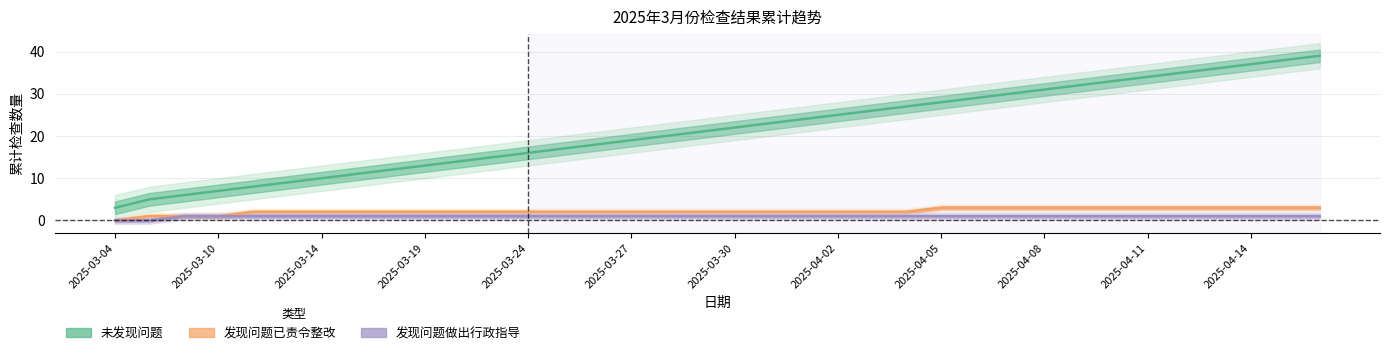

How many data points in 发现问题已责令整改 are less than 2?

4